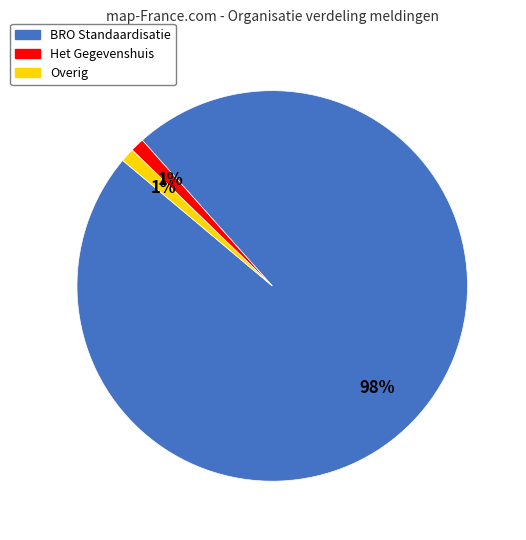

Combined, do BRO Standaardisatie and Overig account for over 50%?

Yes